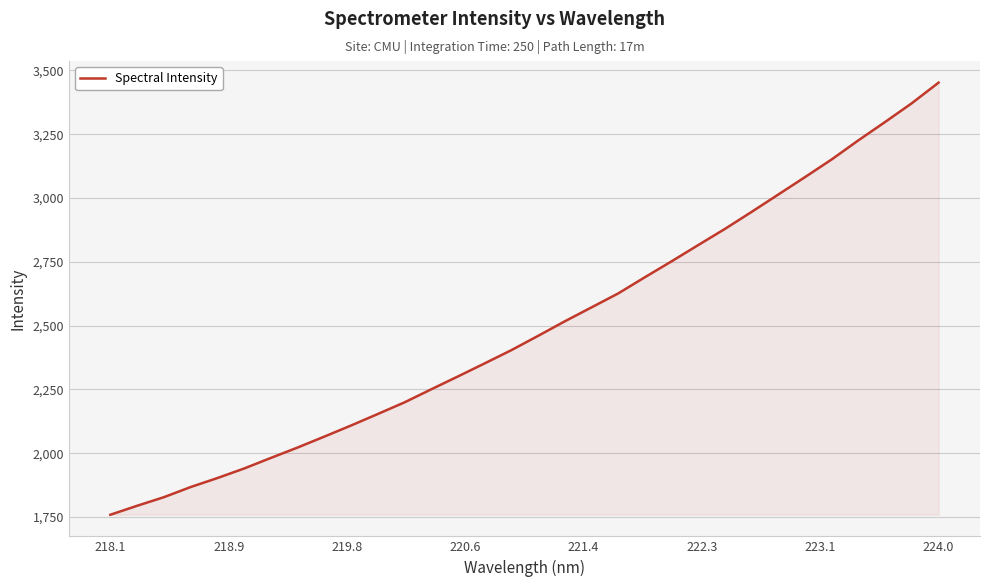

What is the difference between the maximum and minimum values?

1692.6